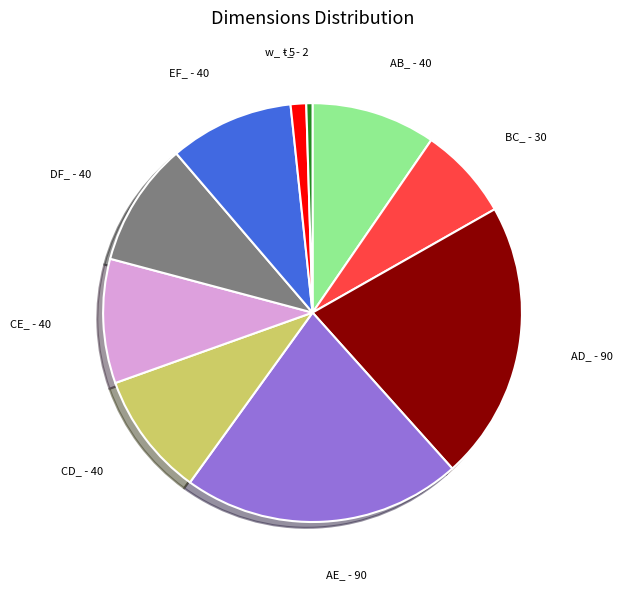

The AE_ slice represents 22% of the pie. True or false?

True